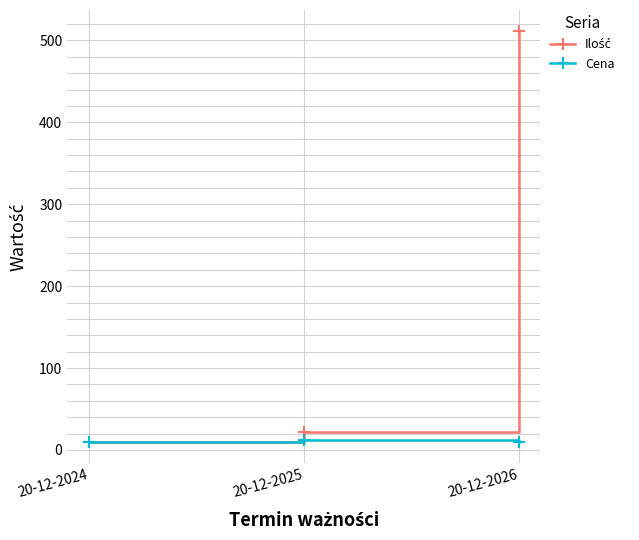

The Cena series shows 10.0 at 20-12-2024. True or false?

True